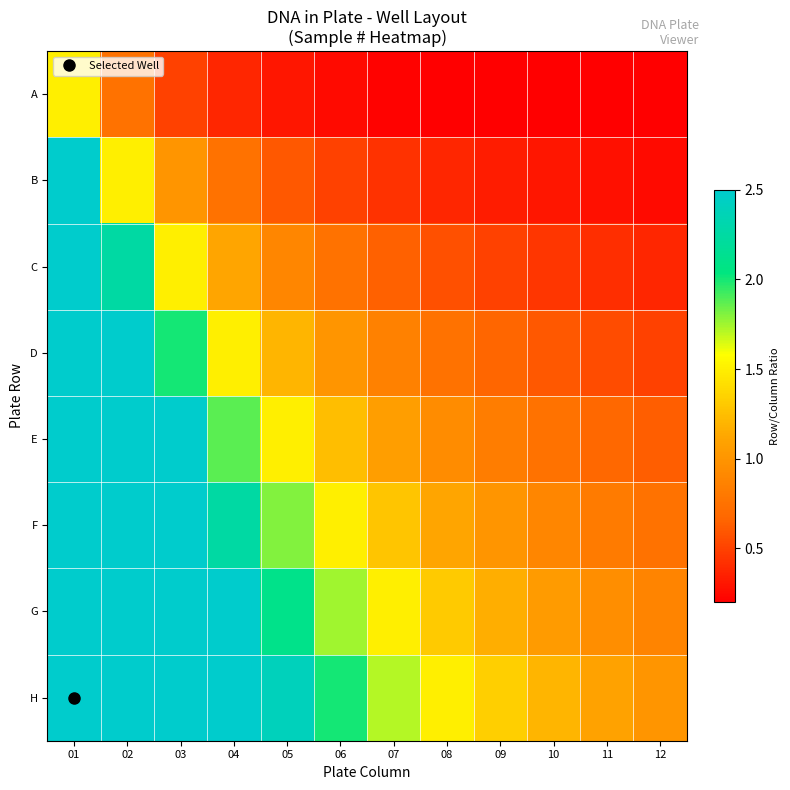

Between 04 and 01, which is larger?

01